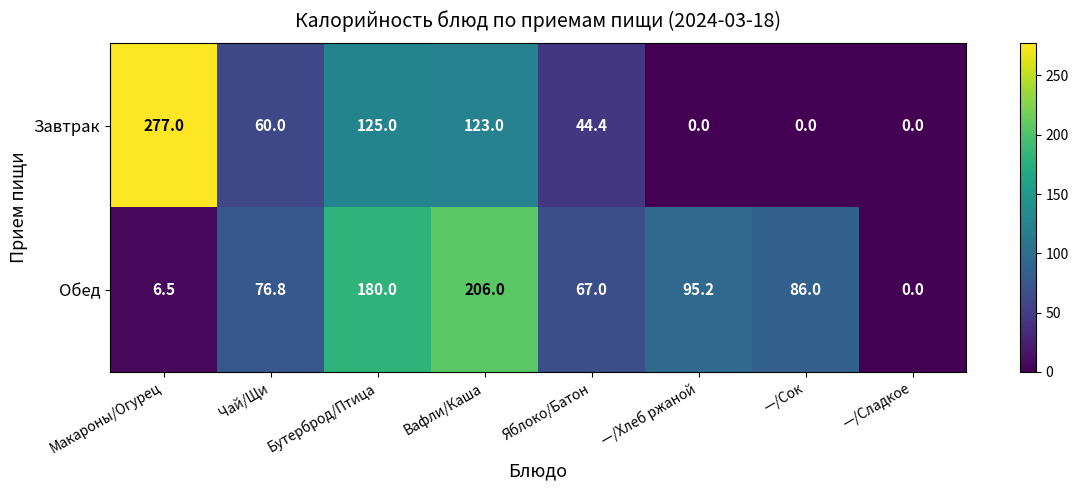

Which series changed the most between Яблоко/Батон and —/Сладкое?

Обед